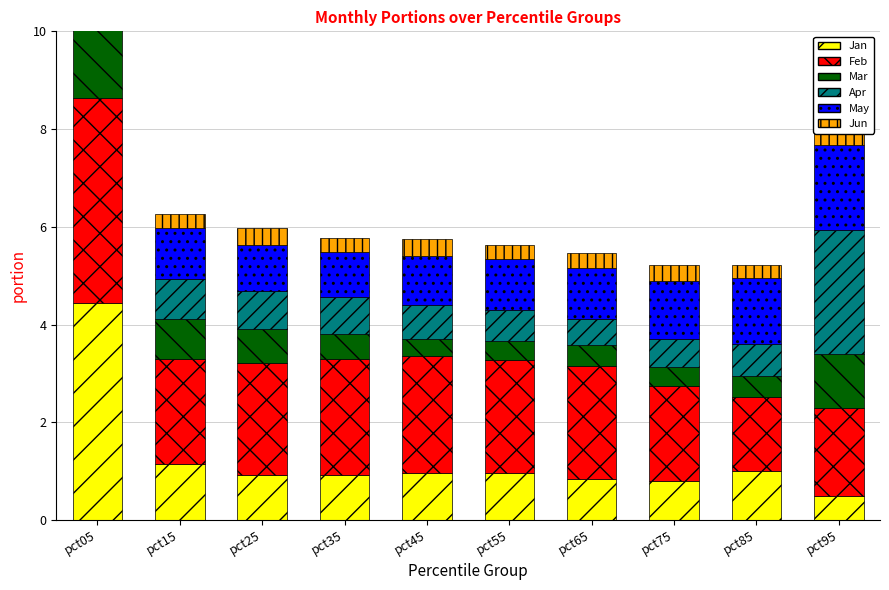

Reading left to right, what are all the values shown in this chart?

Jan: 4.4	1.1	0.9	0.9	1.0	1.0	0.8	0.8	1.0	0.5
Feb: 4.2	2.2	2.3	2.4	2.4	2.3	2.3	1.9	1.5	1.8
Mar: 2.0	0.8	0.7	0.5	0.3	0.4	0.4	0.4	0.4	1.1
Apr: 1.7	0.8	0.8	0.7	0.7	0.6	0.5	0.6	0.6	2.5
May: 4.4	1.1	0.9	0.9	1.0	1.0	1.0	1.2	1.4	1.7
Jun: 1.9	0.3	0.3	0.3	0.3	0.3	0.3	0.3	0.3	0.5